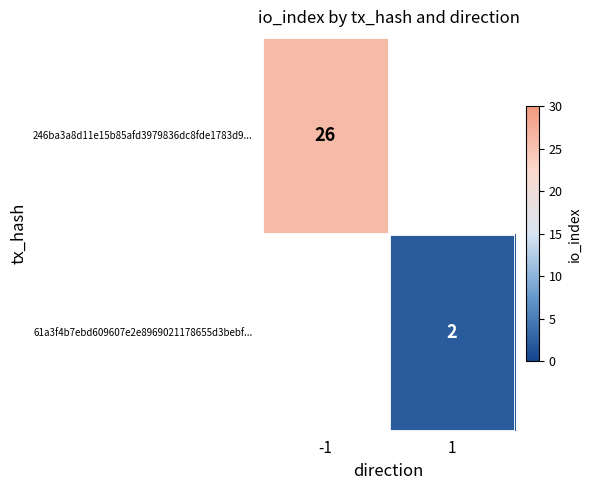

At which category does the chart reach its peak across all series?

-1